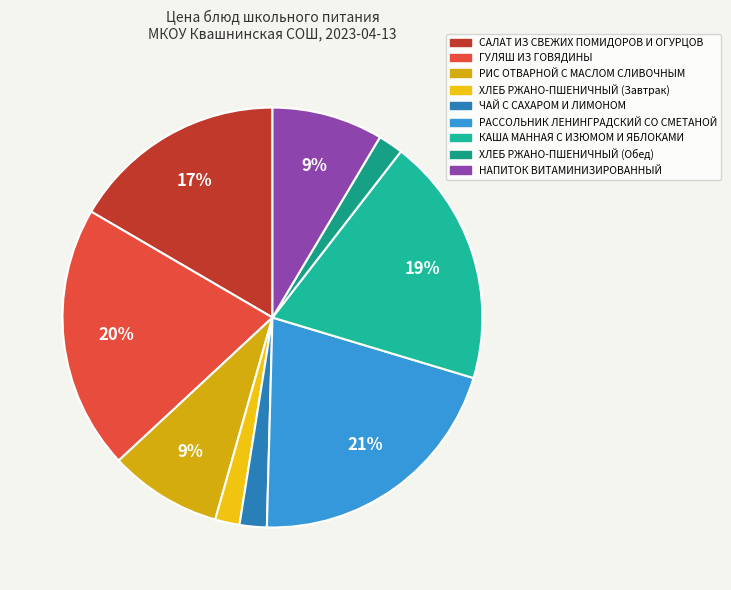

The КАША МАННАЯ С ИЗЮМОМ И ЯБЛОКАМИ slice represents 30% of the pie. True or false?

False